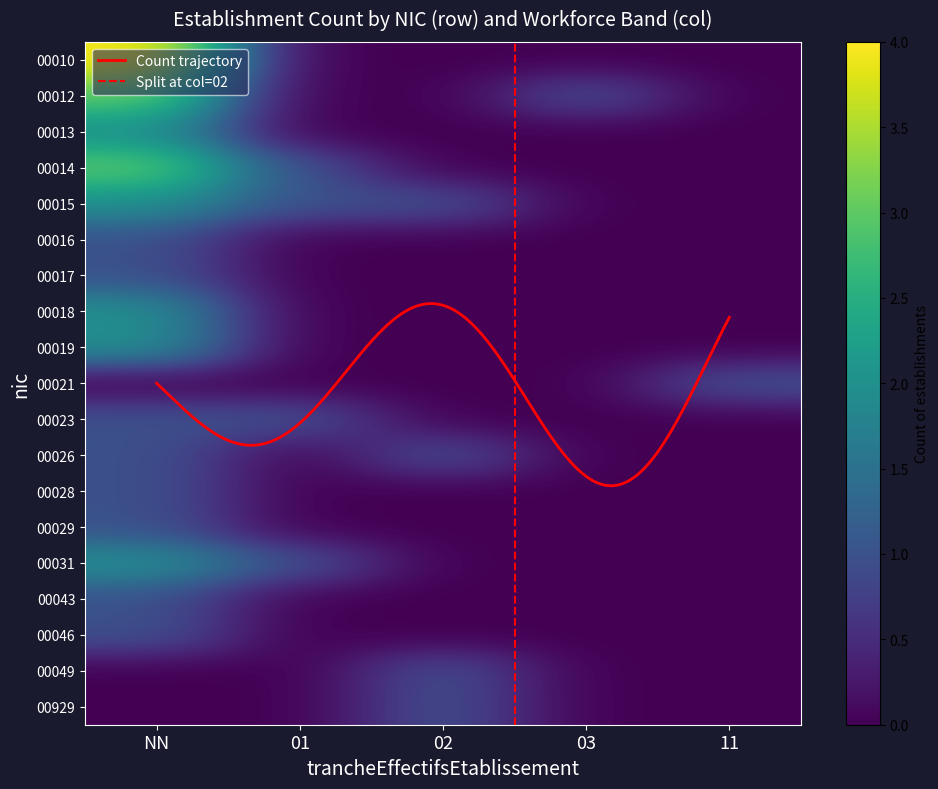

Rank the series at 11 from highest to lowest value.

00021, 00014, 00015, 00016, 00017, 00018, 00019, 00023, 00026, 00028, 00029, 00031, 00043, 00046, 00049, 00929, 00010, 00012, 00013